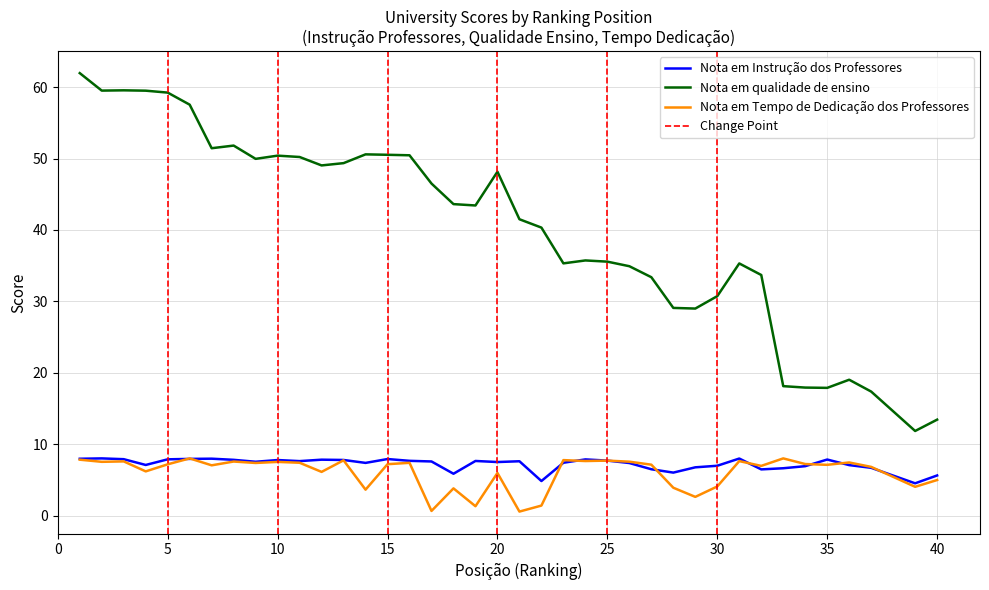

How many distinct data groups are displayed?

3